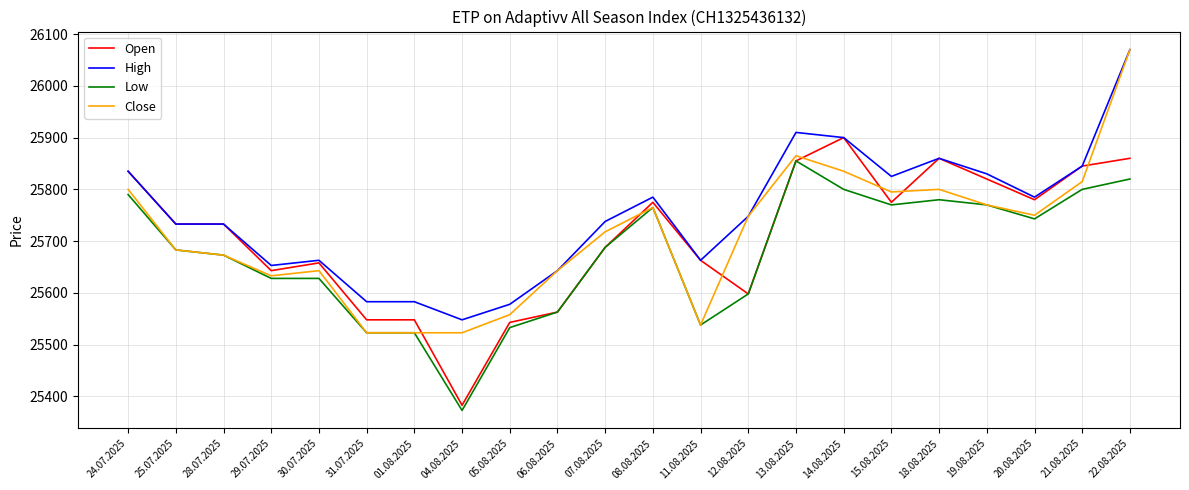

What is the difference between the maximum and minimum values in the Close series?

547